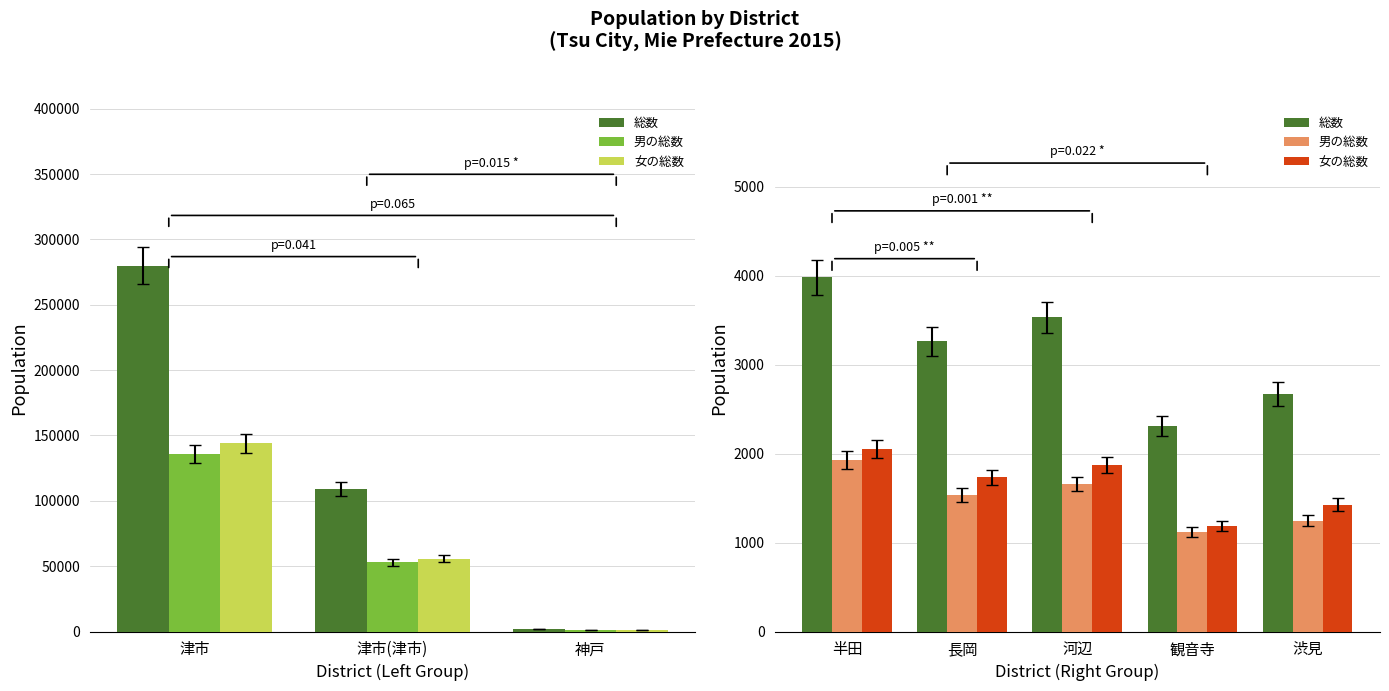

How many bars are there in each group?

3